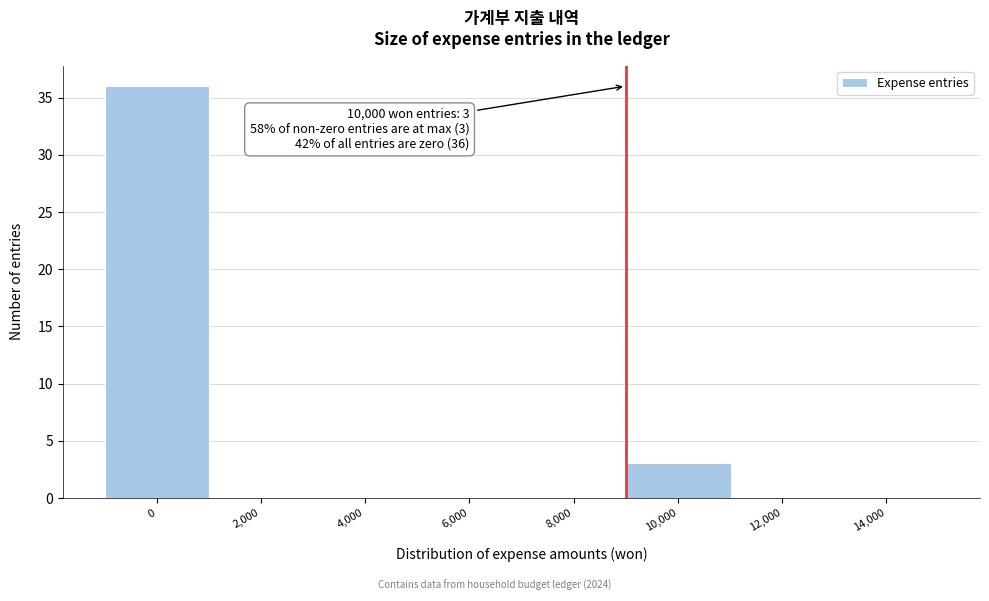

Reading left to right, extract all data points from this chart.

0=36	2,000=0	4,000=0	6,000=0	8,000=0	10,000=3	12,000=0	14,000=0